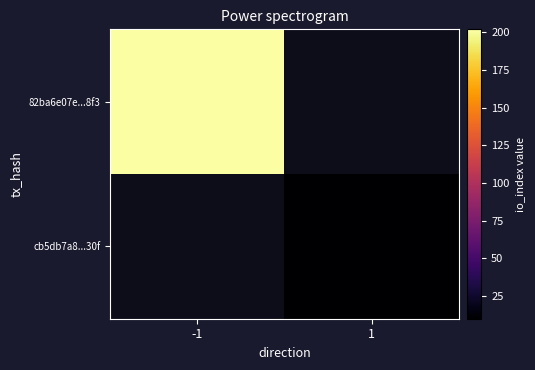

List the labels in order of 82ba6e07e...8f3 value, largest first.

-1, 1